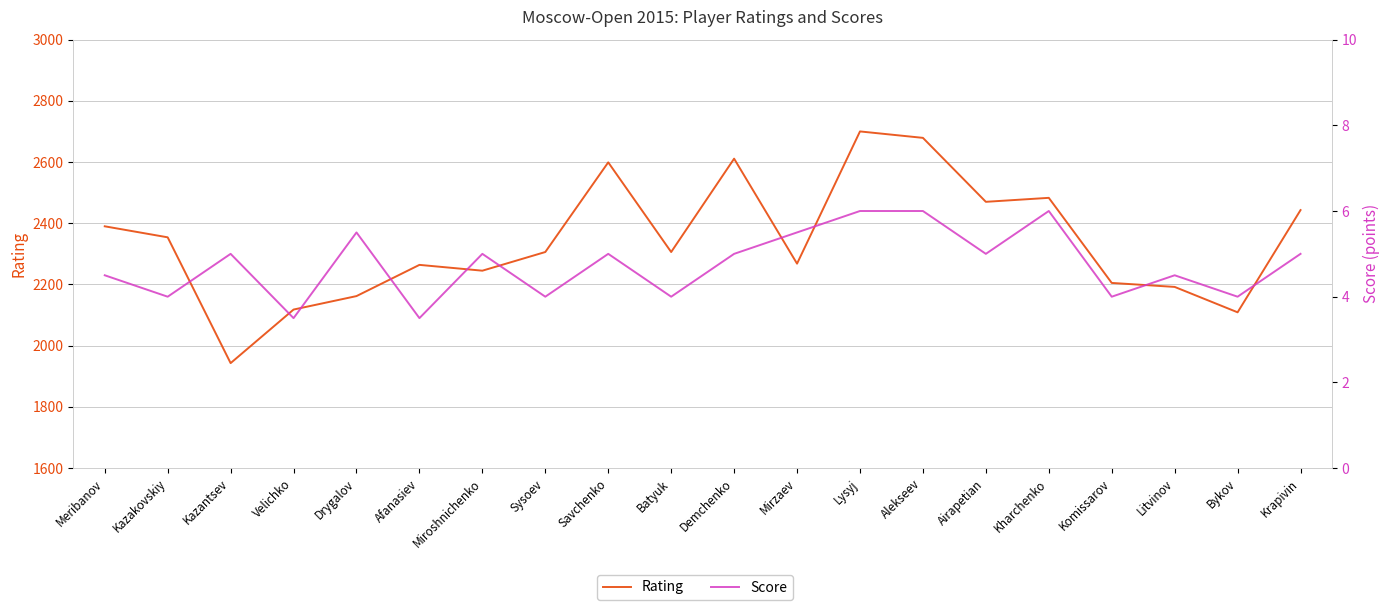

At which label does Score reach its peak?

Lysyj